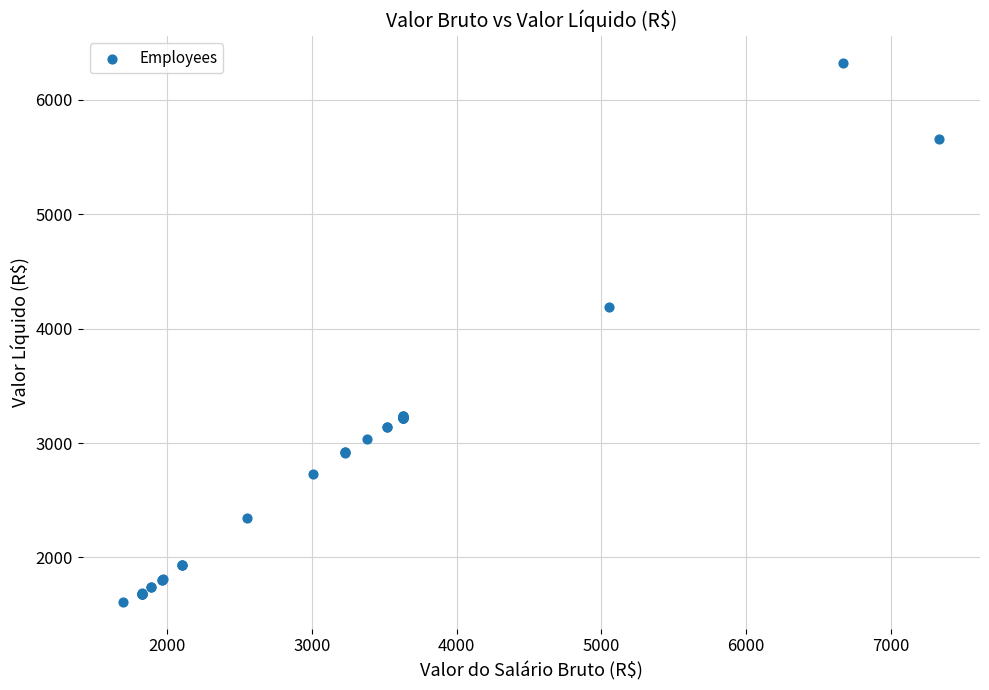

What Y value in the scatter plot is closest to 3968?

4186.3